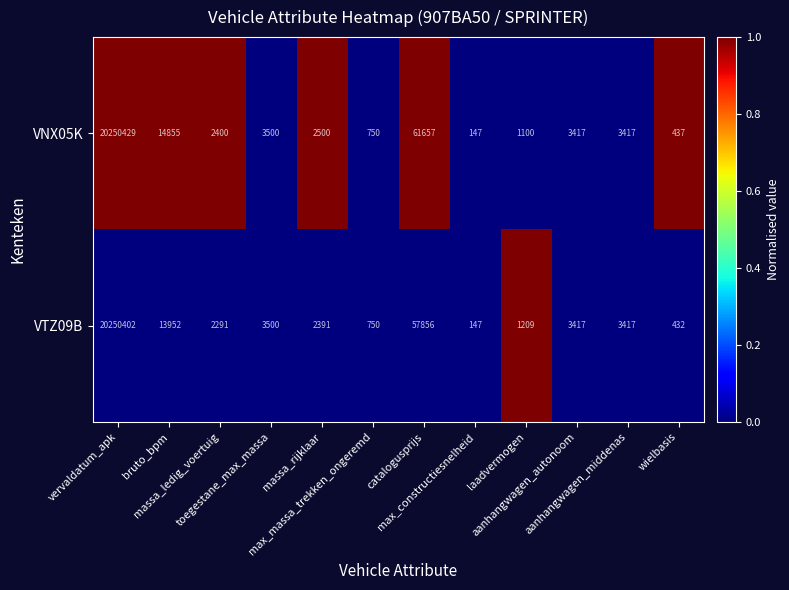

How many data points does each series have?

12